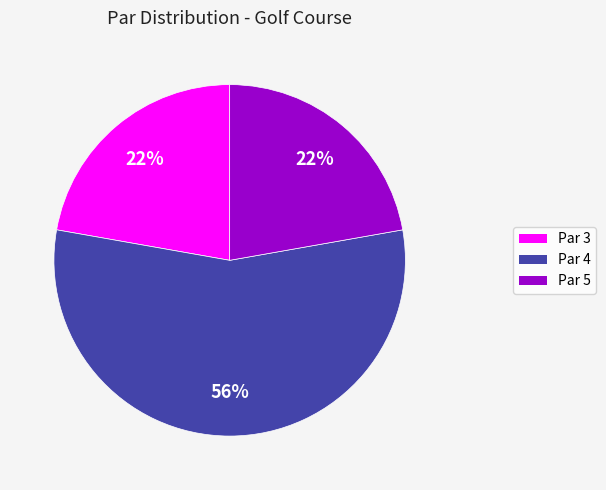

To the nearest percent, what is the average slice percentage?

33%